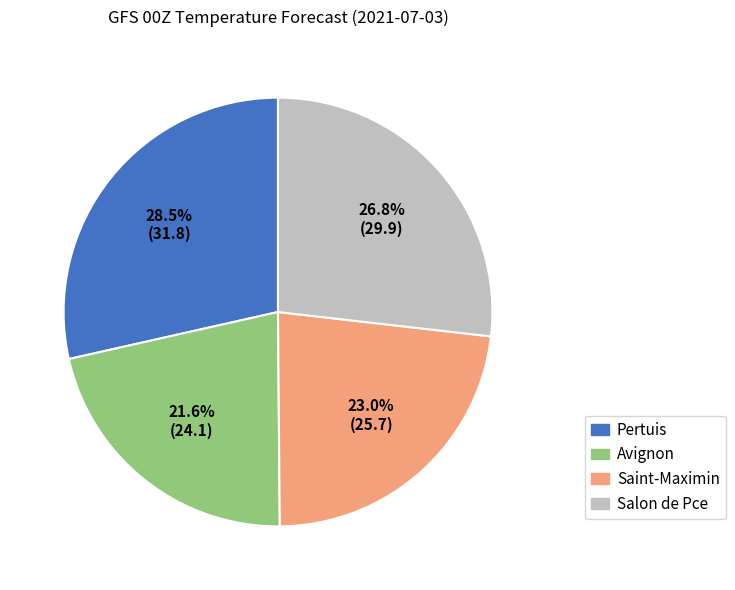

To the nearest percent, what is the average slice percentage?

25%